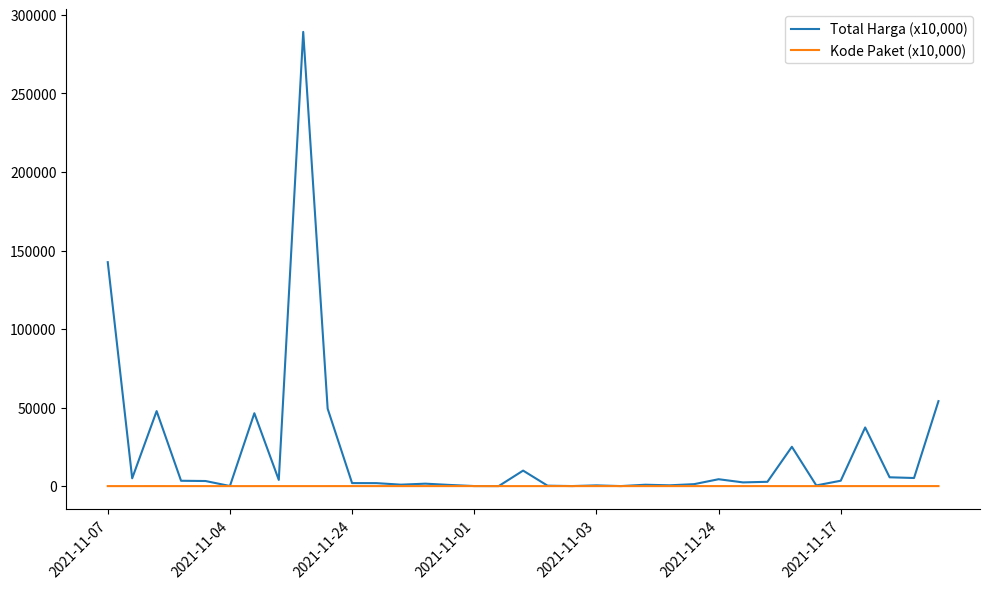

Which series has the largest range (max minus min)?

Total Harga (x10,000)